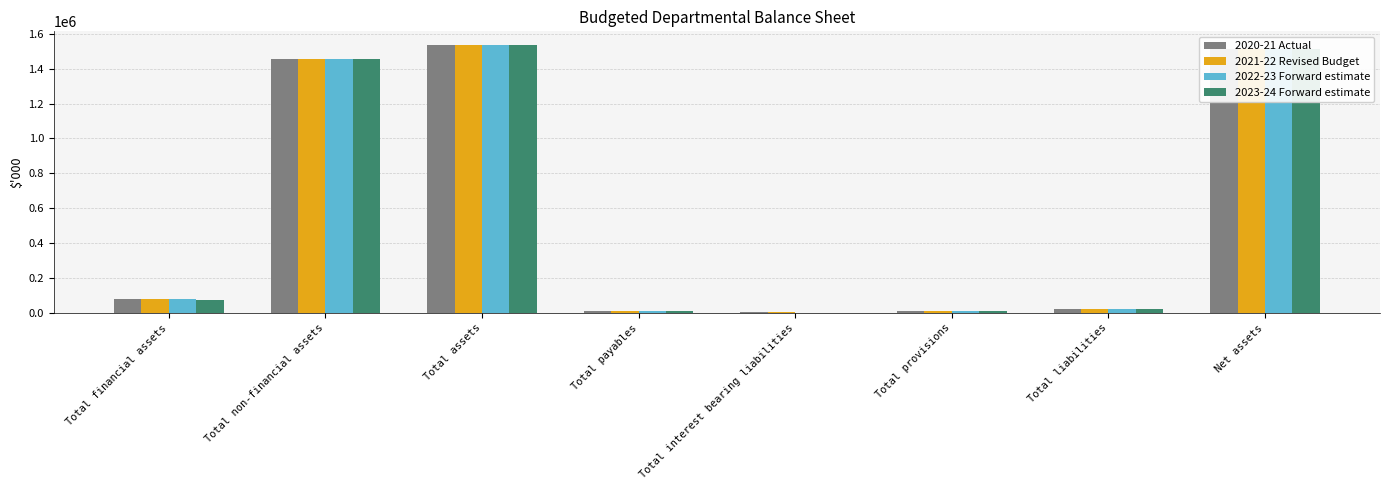

What are all the series names shown in the legend?

2020-21 Actual, 2021-22 Revised Budget, 2022-23 Forward estimate, 2023-24 Forward estimate